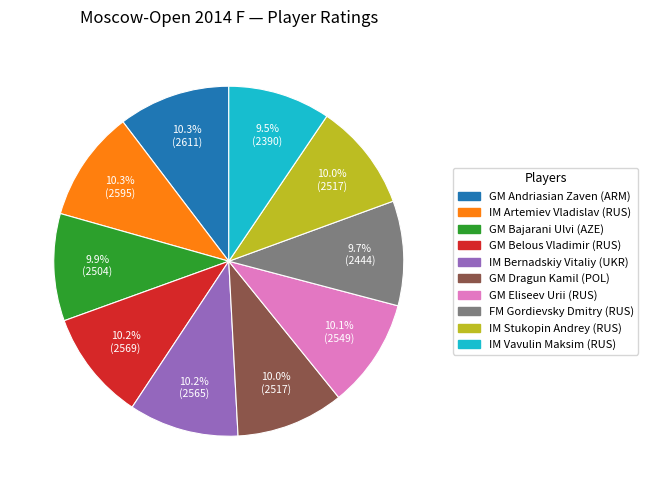

How many segments does this pie chart have?

10